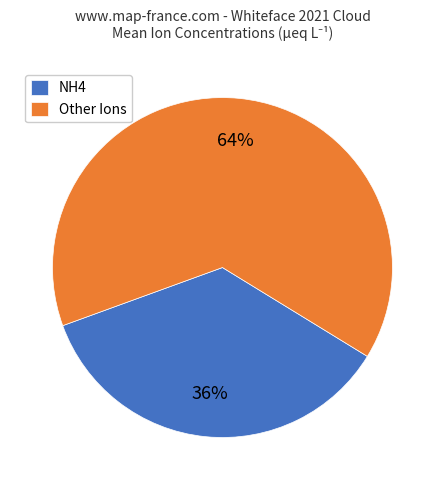

Do NH4 and Other Ions together represent more than half of the pie?

Yes